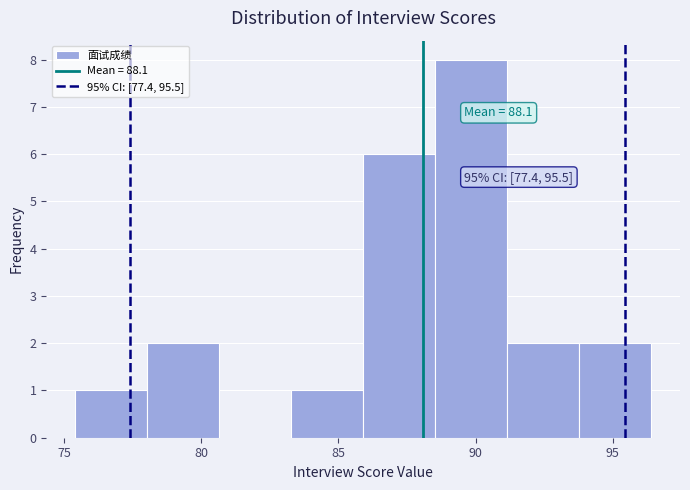

Which range on the x-axis has the tallest bar?

88.5 to 91.0